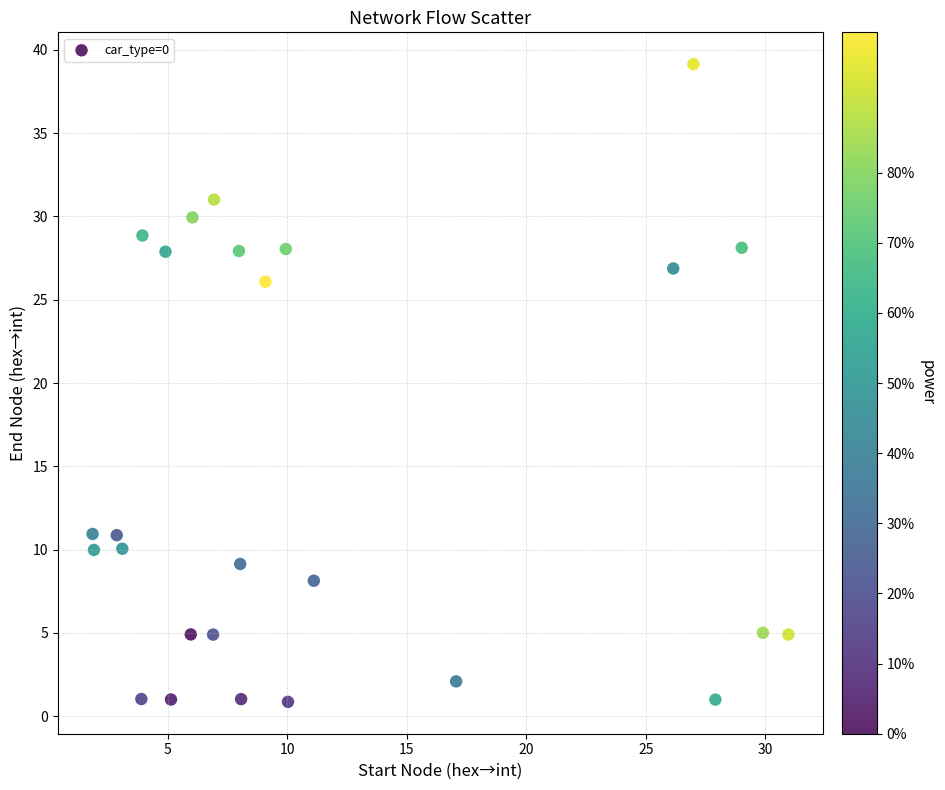

What is the range of Y values (max minus min)?

38.3